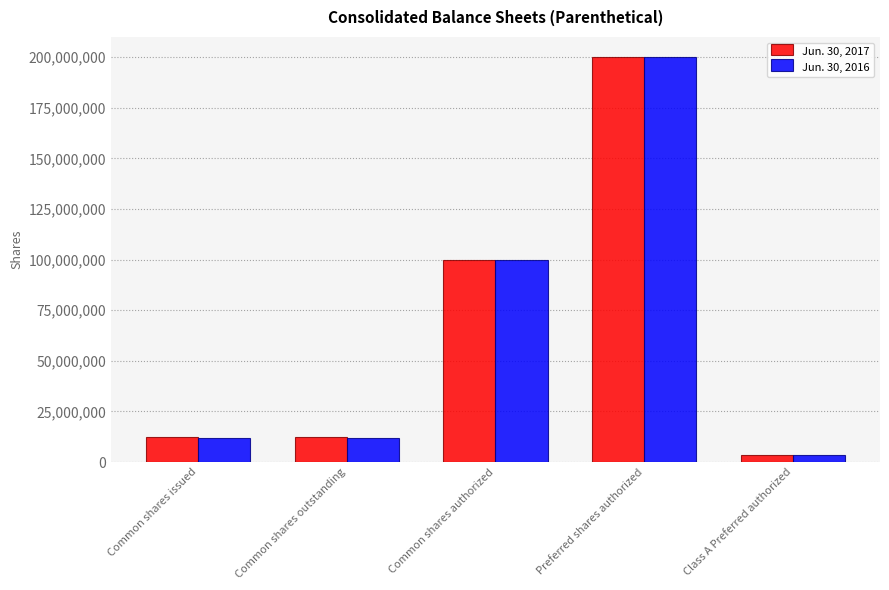

Between Common shares outstanding and Preferred shares authorized, which series saw the biggest shift?

Jun. 30, 2016